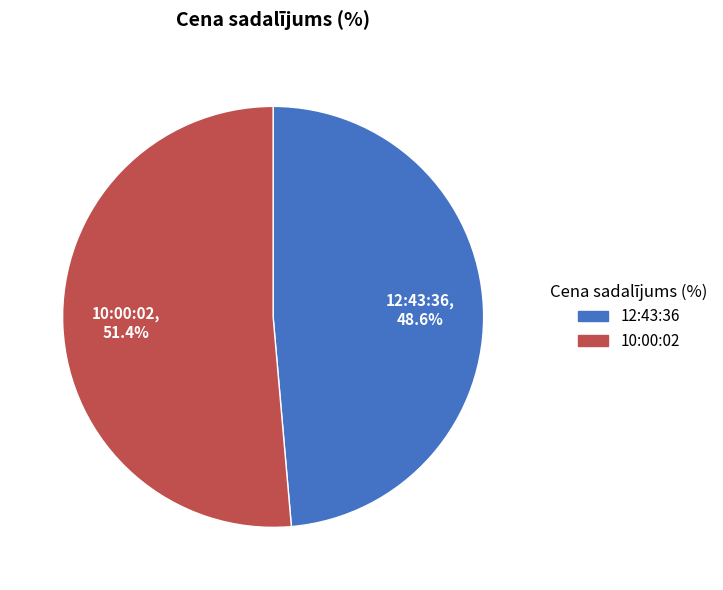

The 12:43:36 slice represents 37% of the pie. True or false?

False